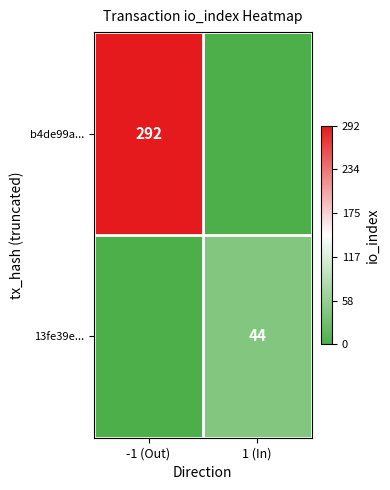

Is it true that b4de99a... equals 292 at -1 (Out)?

True